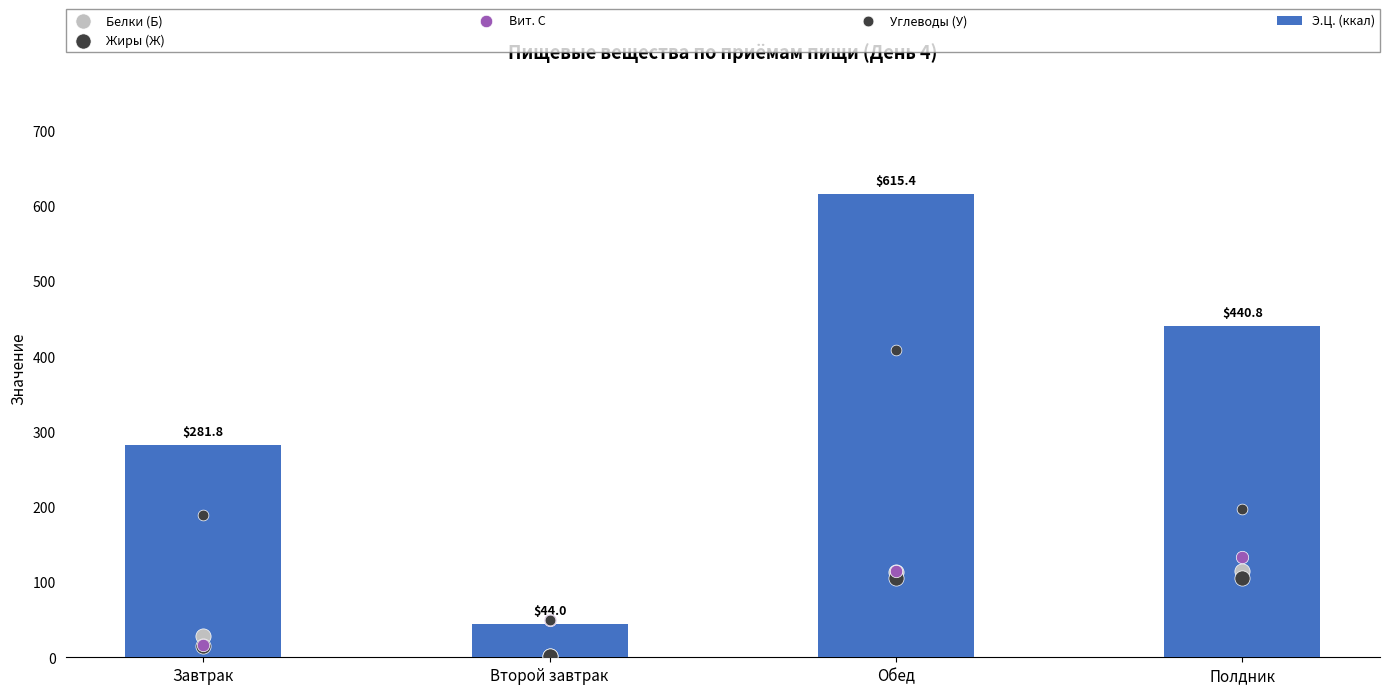

Which series contains the highest Y value?

Э.Ц. (ккал)